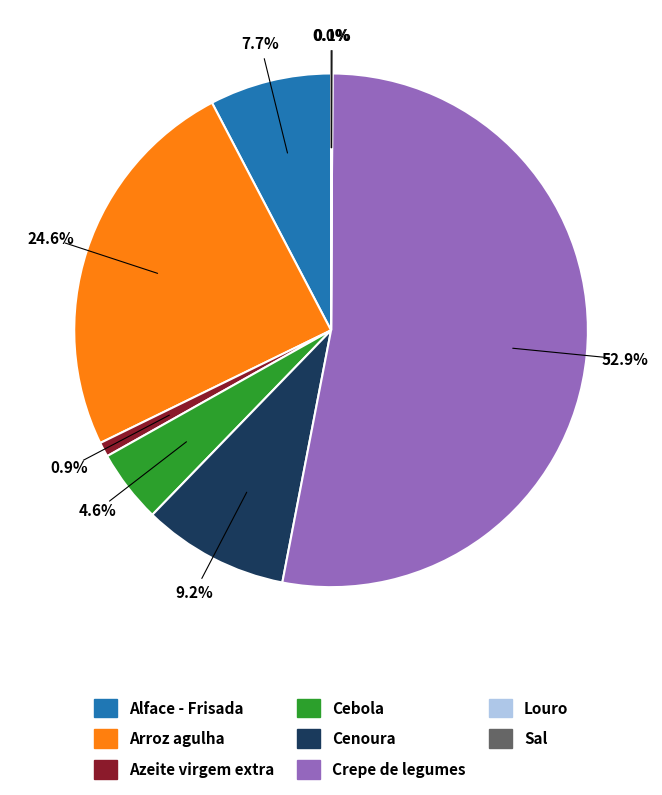

Does any single category account for the majority?

Yes